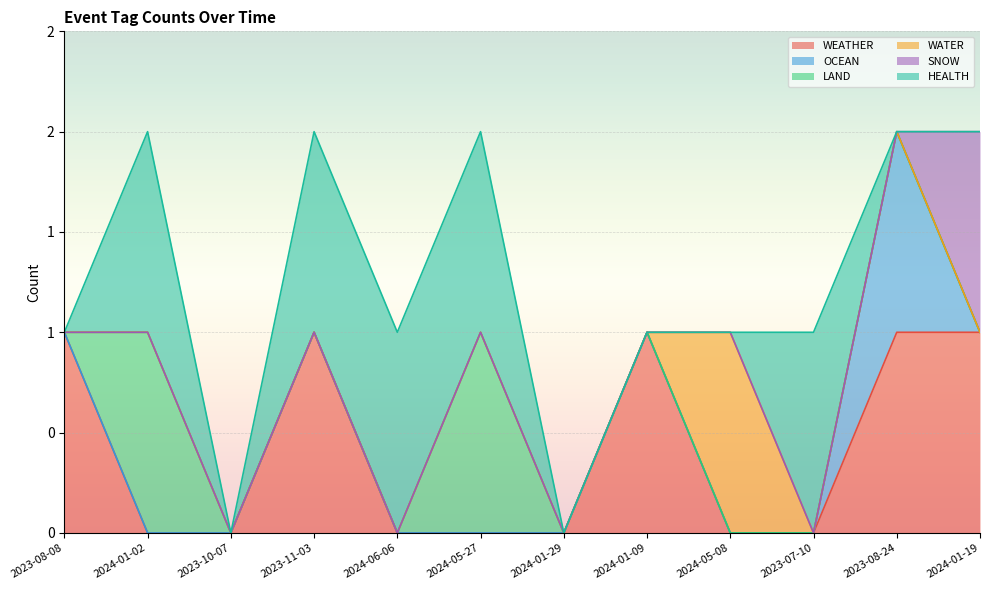

What is the difference between the highest and lowest values at 2023-11-03?

1